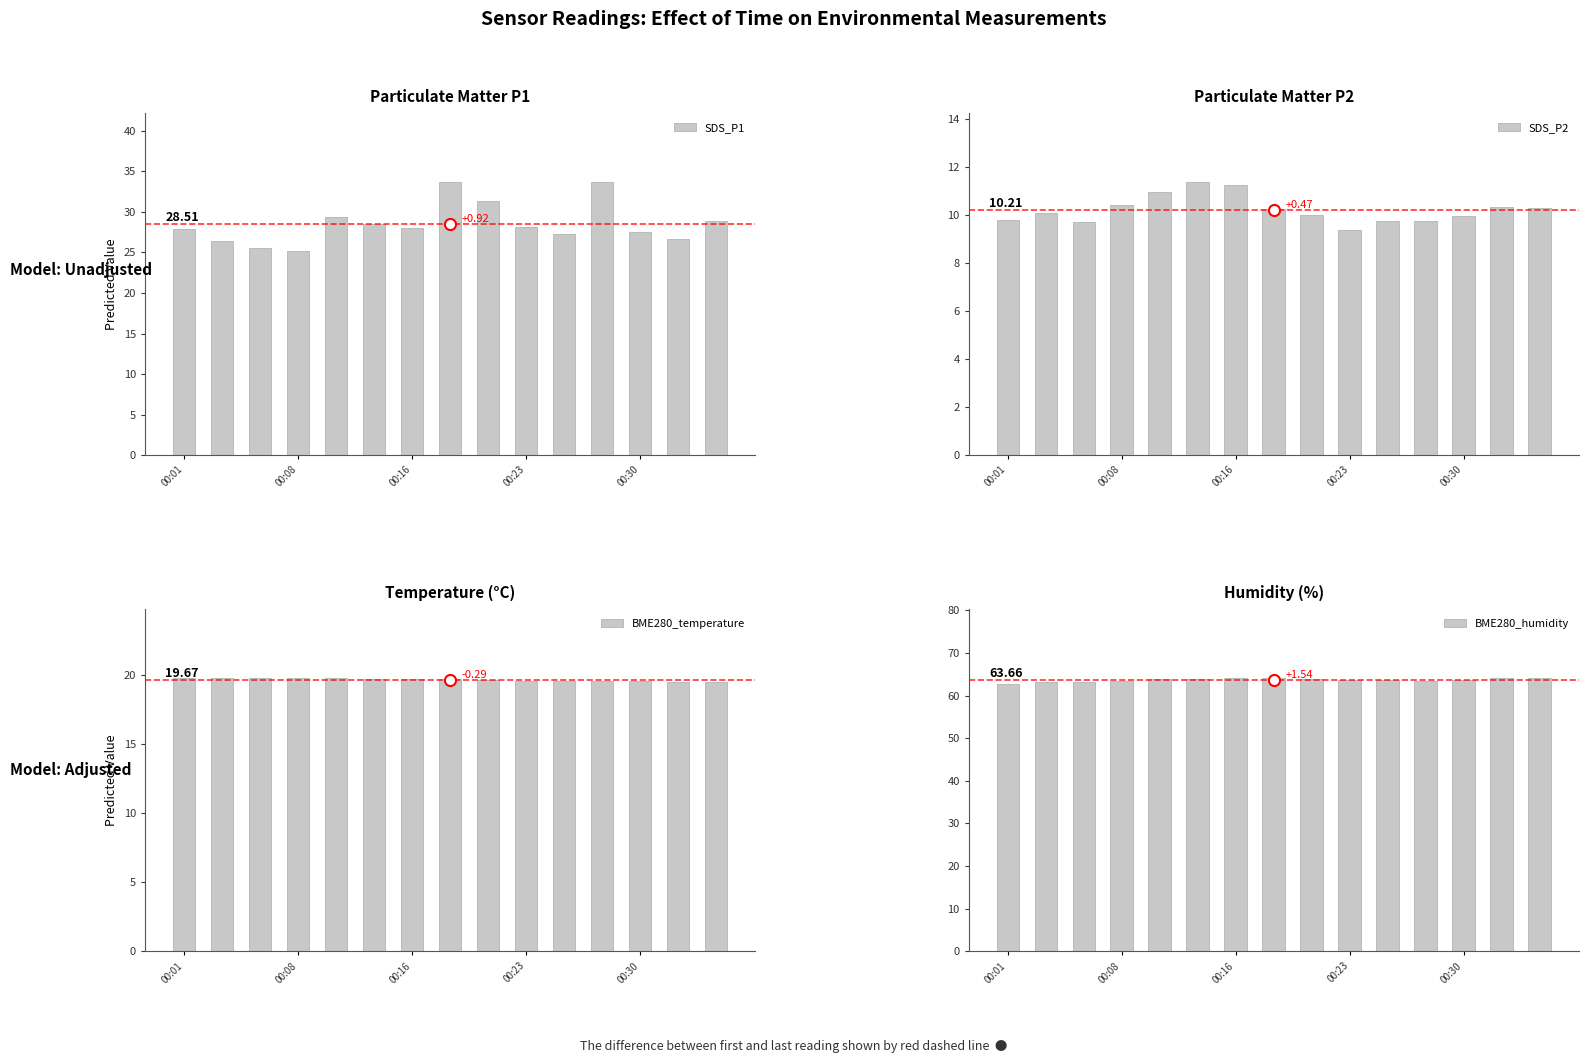

Is the value of BME280_humidity at 14 greater than the value of BME280_temperature at 13?

Yes